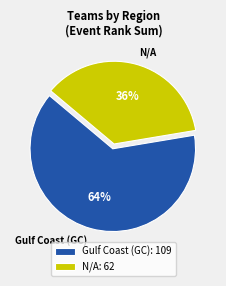

To the nearest percent, what percentage of the pie is Gulf Coast (GC)?

64%